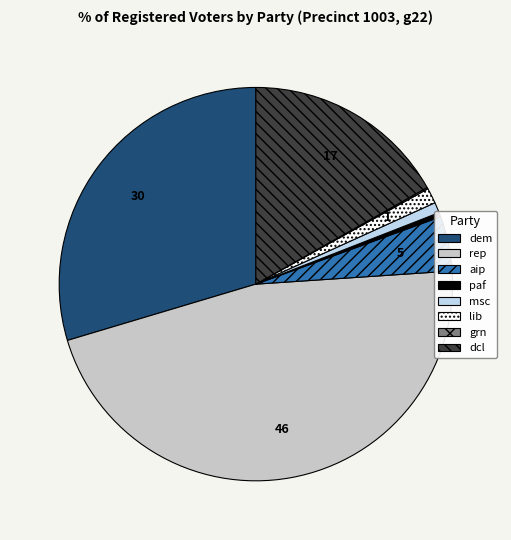

Is there any slice that represents more than half of the pie?

No